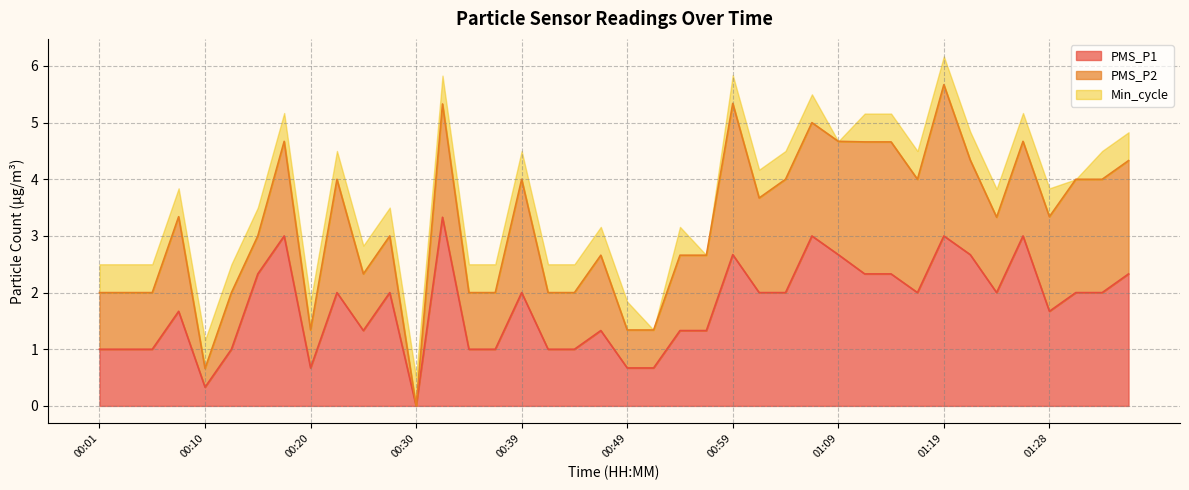

Reading left to right, list all the values displayed in this chart.

00:01=1.0	00:03=1.0	00:06=1.0	00:08=1.7	00:10=0.3	00:13=1.0	00:15=2.3	00:18=3.0	00:20=0.7	00:23=2.0	00:25=1.3	00:27=2.0	00:30=0.0	00:32=3.3	00:35=1.0	00:37=1.0	00:39=2.0	00:42=1.0	00:44=1.0	00:47=1.3	00:49=0.7	00:52=0.7	00:54=1.3	00:57=1.3	00:59=2.7	01:01=2.0	01:04=2.0	01:06=3.0	01:09=2.7	01:11=2.3	01:14=2.3	01:16=2.0	01:19=3.0	01:21=2.7	01:24=2.0	01:26=3.0	01:28=1.7	01:31=2.0	01:33=2.0	01:36=2.3